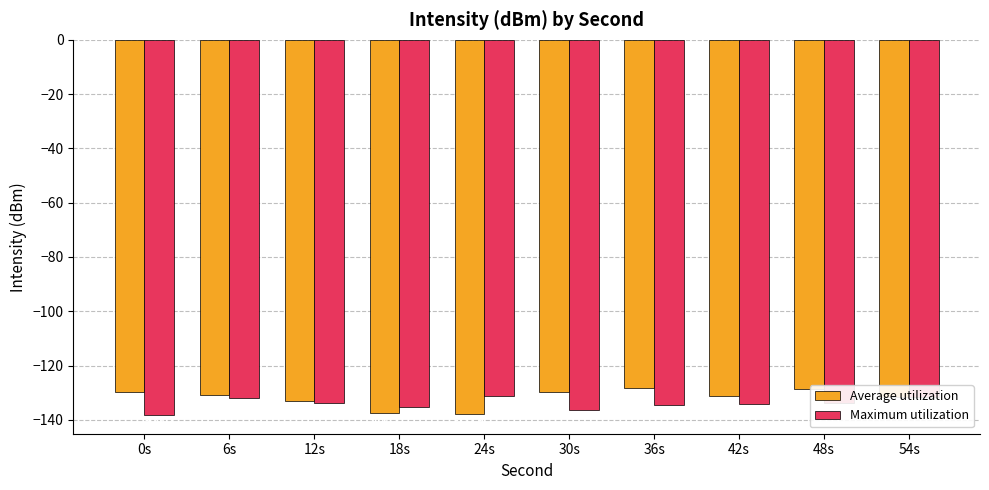

What is the difference between the highest and lowest values at 54s?

0.1